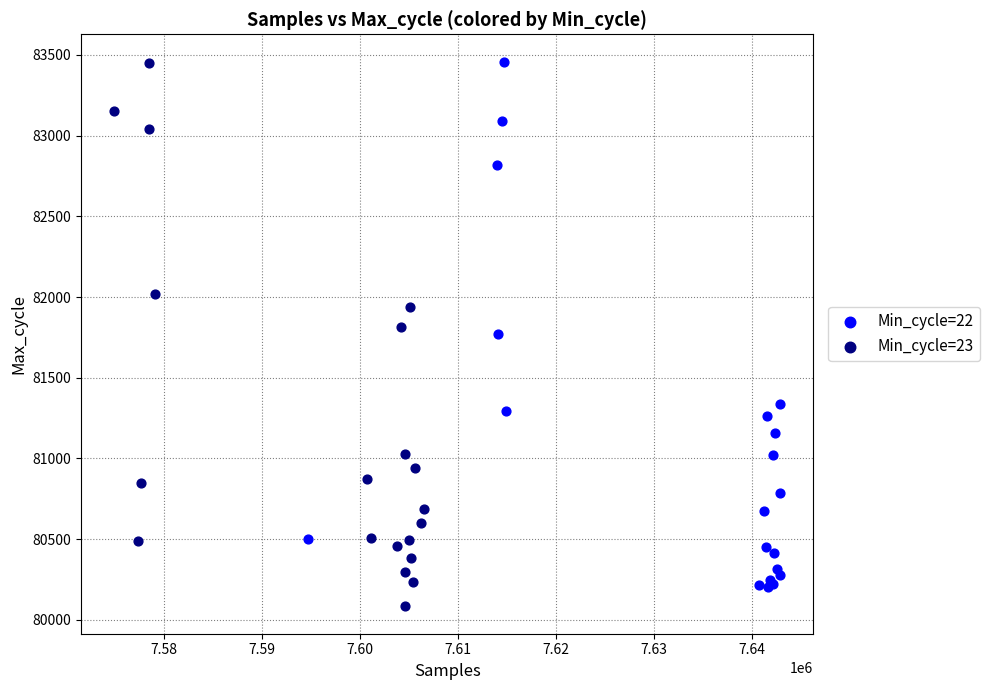

Which series has the widest spread of Y values?

Min_cycle=23